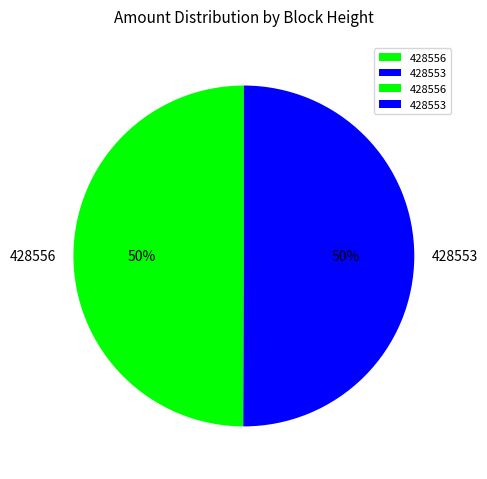

What is the ratio of the value at 428556 to the value at 428553?

1.0